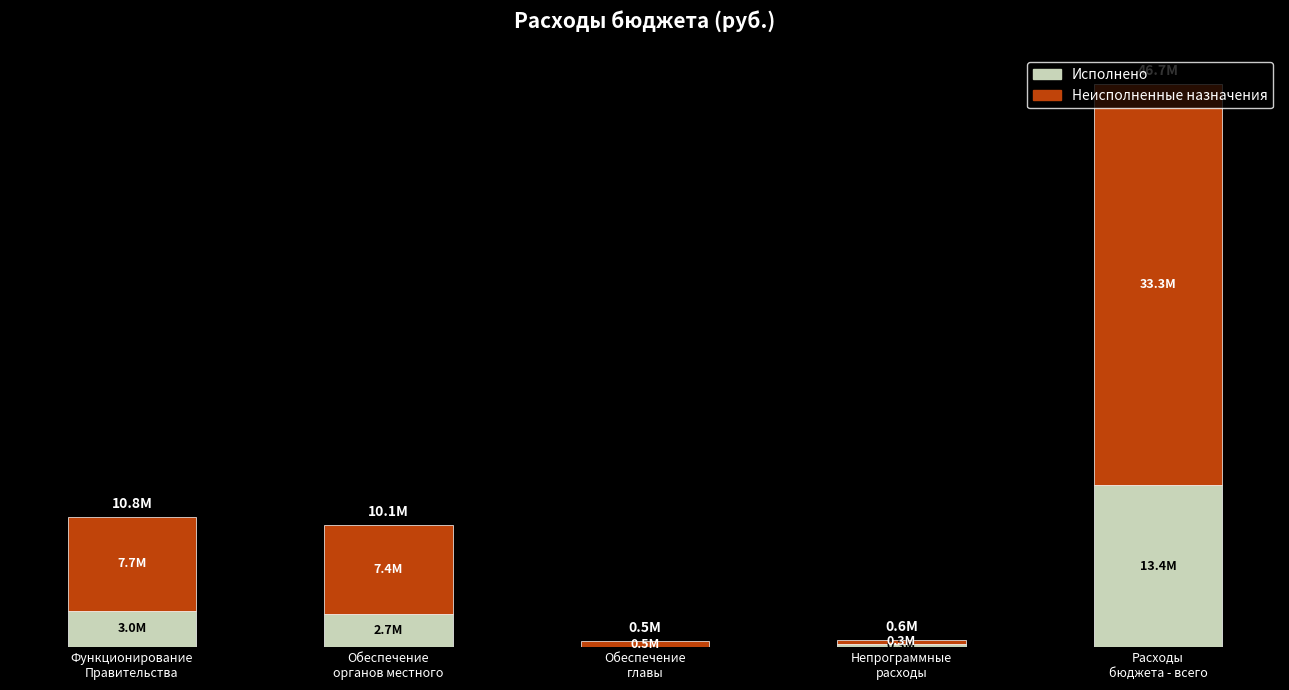

What is the sum of all Исполнено values?

19472883.0